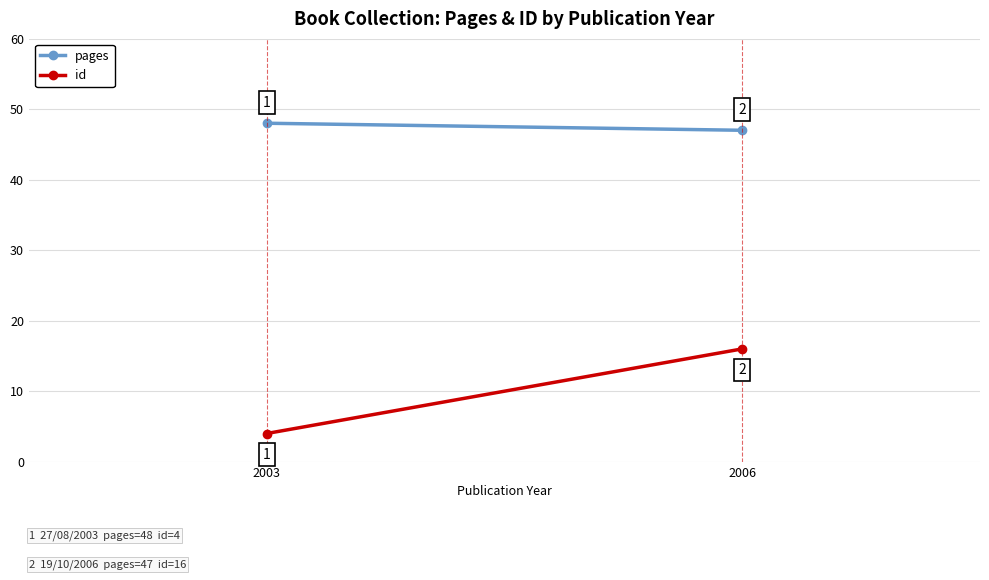

How many lines are shown in the chart?

2